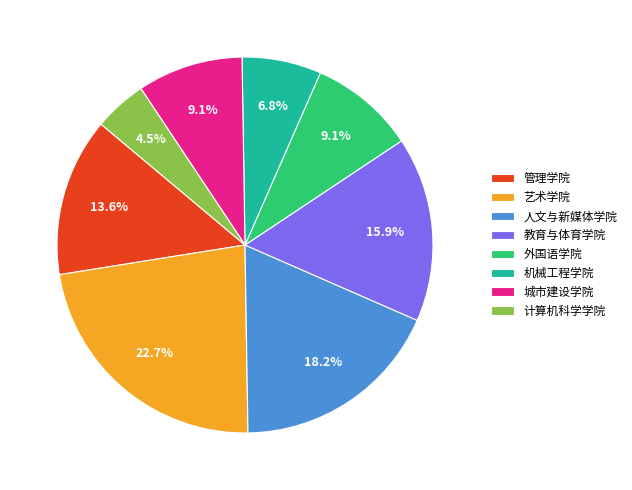

Is it true that 管理学院 is 14% of the pie?

True